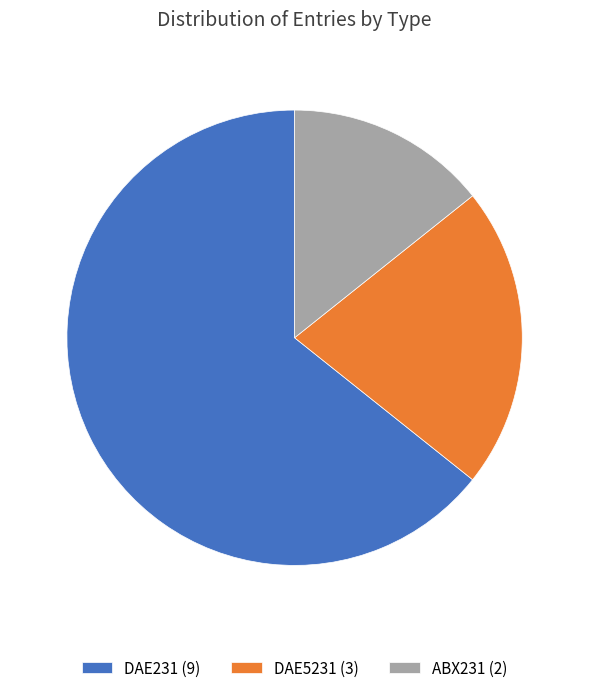

Rank the categories by value from lowest to highest.

ABX231, DAE5231, DAE231